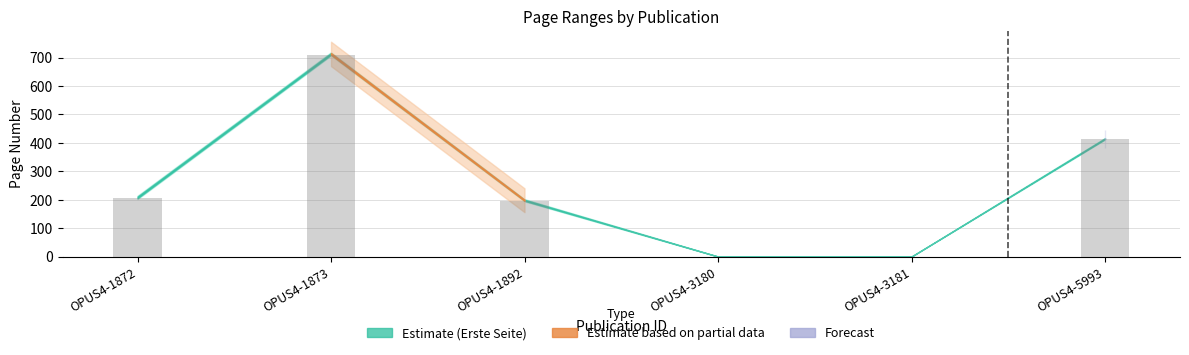

What is the greatest value displayed?

716